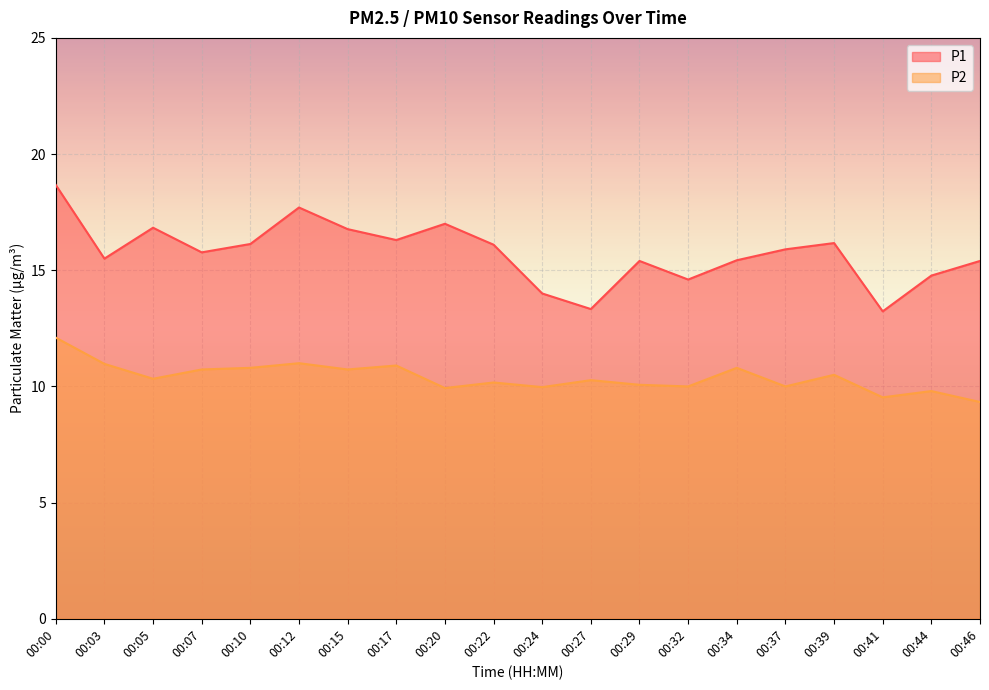

What is the value of the P2 point at the 11th from the left?

10.0